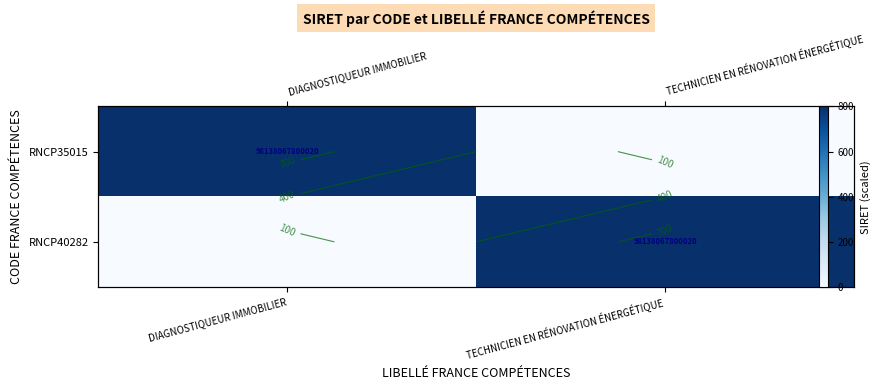

True or false: RNCP40282 has a value of 304 at DIAGNOSTIQUEUR IMMOBILIER.

False